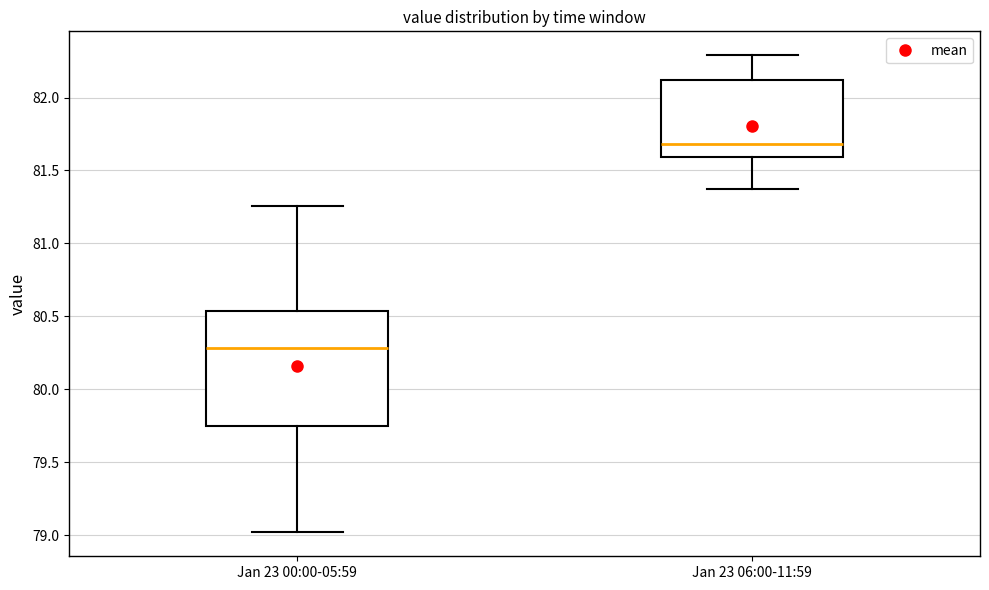

Which box has the lowest median line?

Jan 23 00:00-05:59